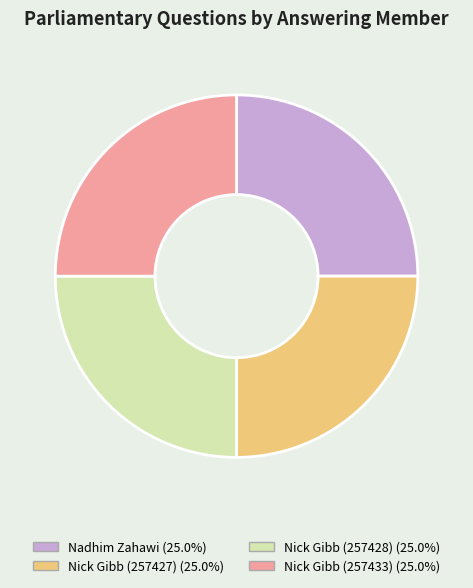

What is the ratio of the value at Nick Gibb (257427) (25.0%) to the value at Nadhim Zahawi (25.0%)?

1.0